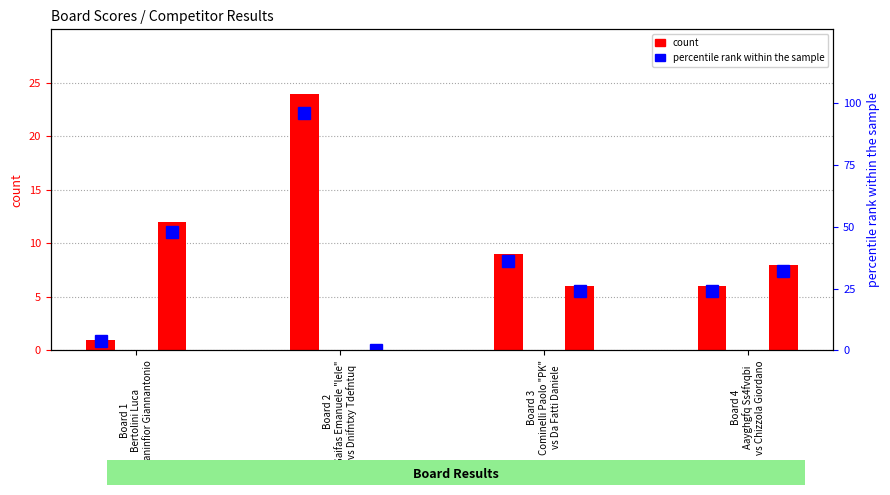

What is the highest value of the percentile rank (Score 1) series?

96